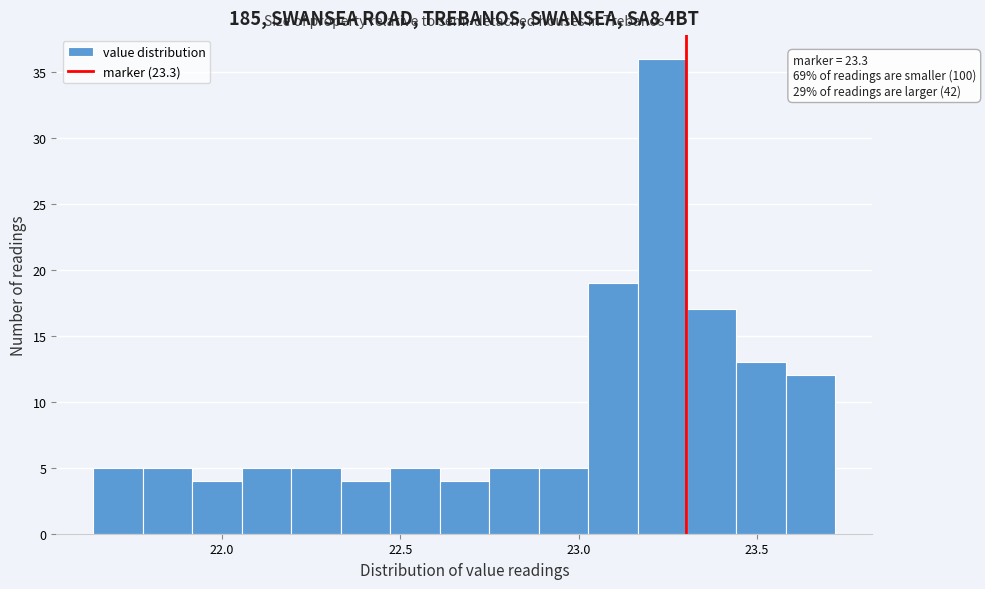

Read against the x-axis, roughly where is the centre of the tallest bar?

23.25